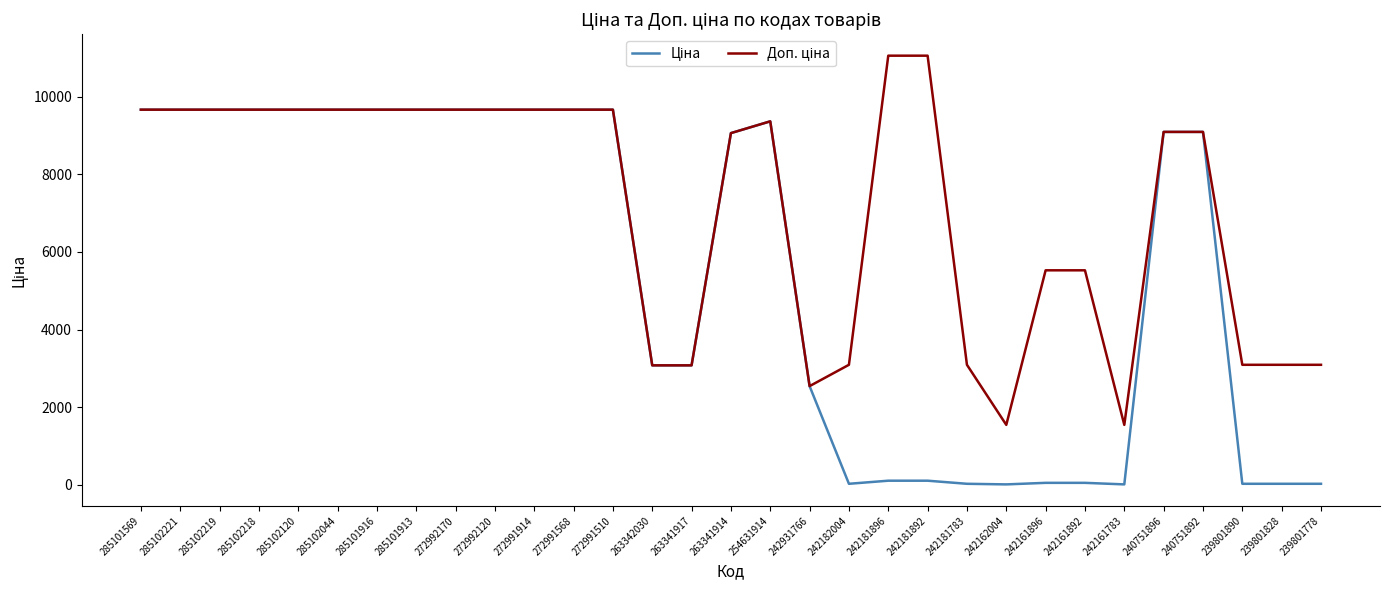

What is the greatest value displayed?

11055.0